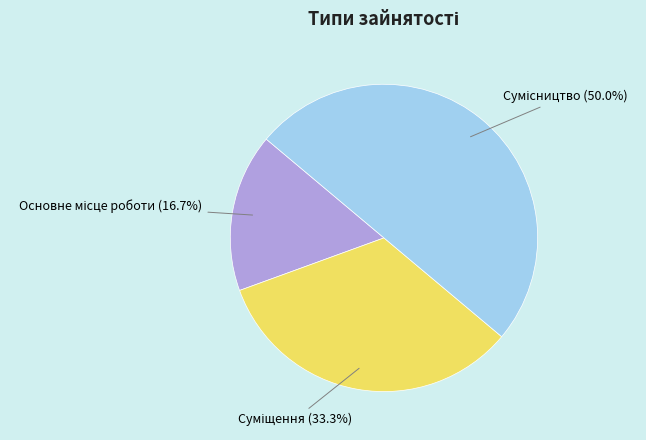

Combined, what portion of the pie is Суміщення and Сумісництво?

83.3%